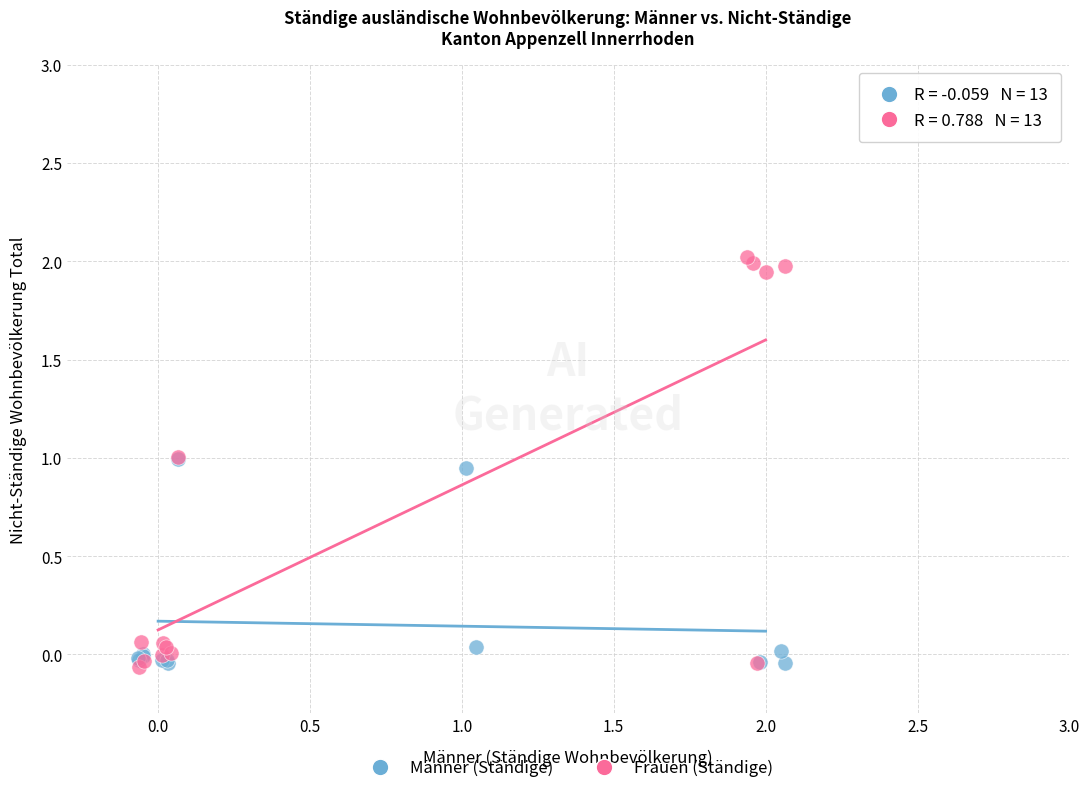

Which series has the largest Y range (max minus min)?

Frauen (Ständige)